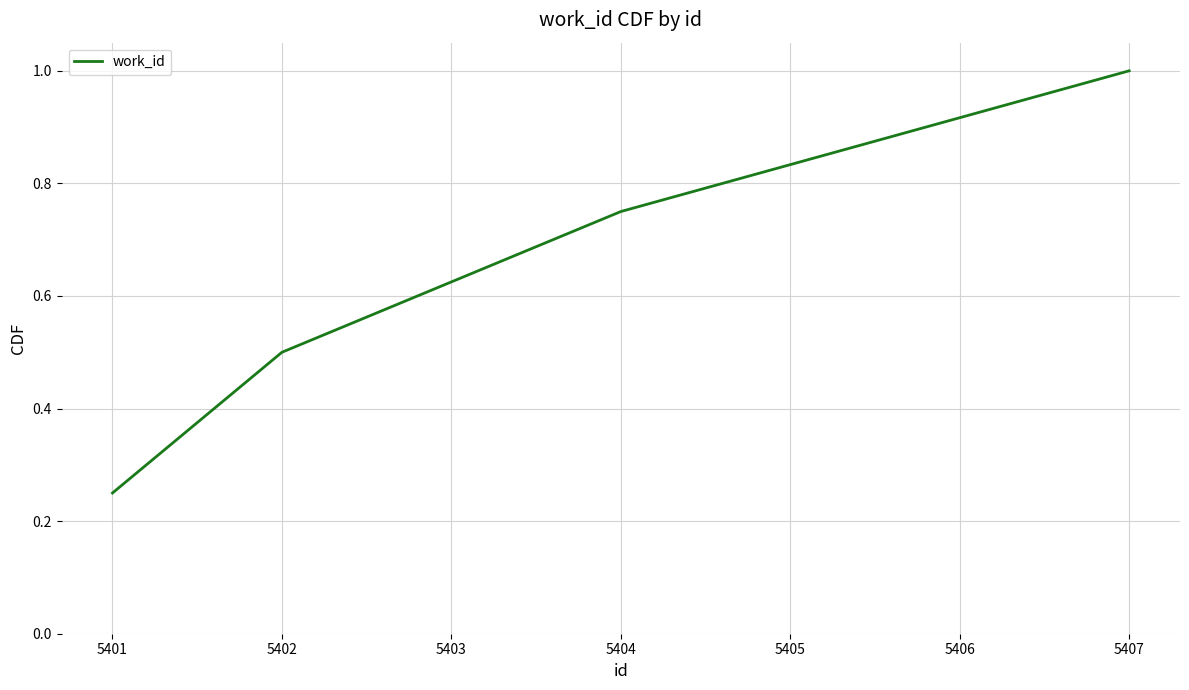

At which category does the chart reach its minimum across all series?

5401